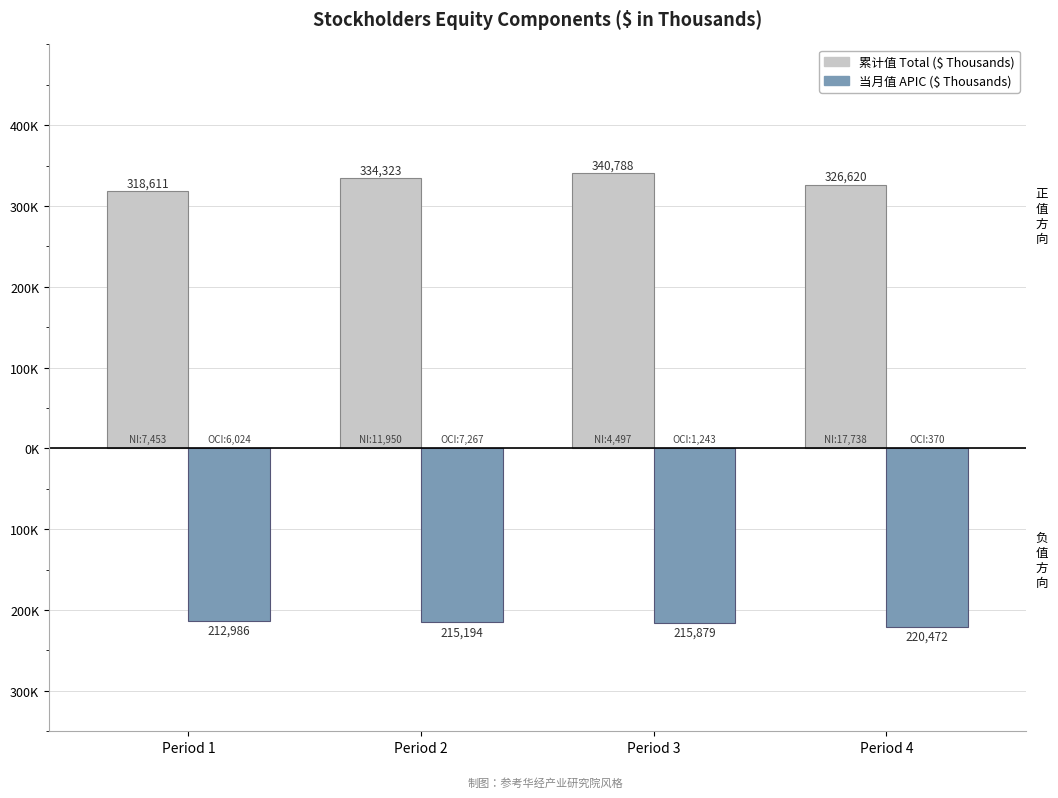

At which category does the chart reach its peak across all series?

Period 3